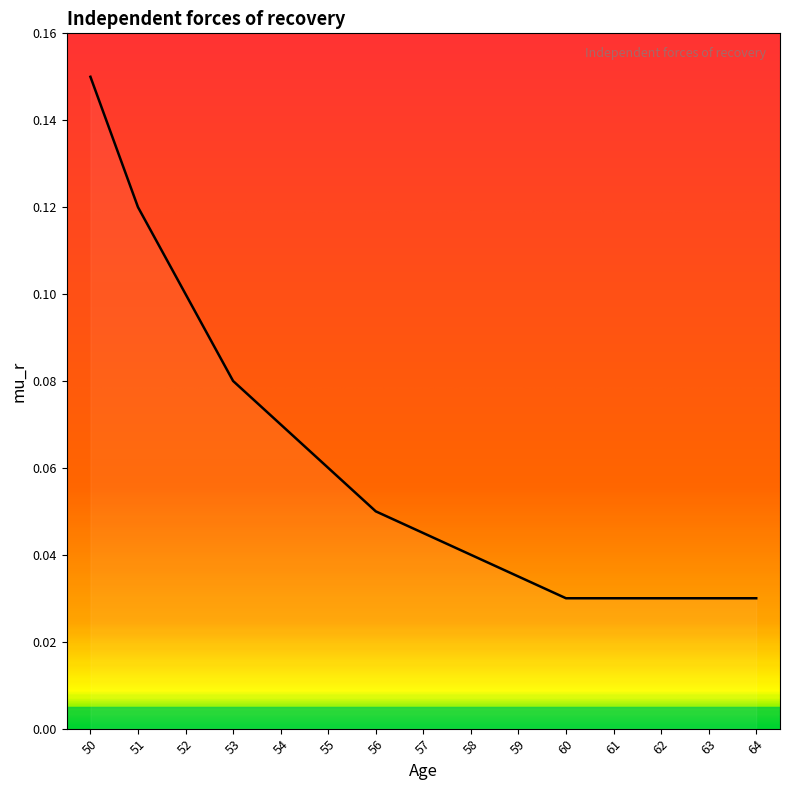

The value at 50 is 0.1. True or false?

True